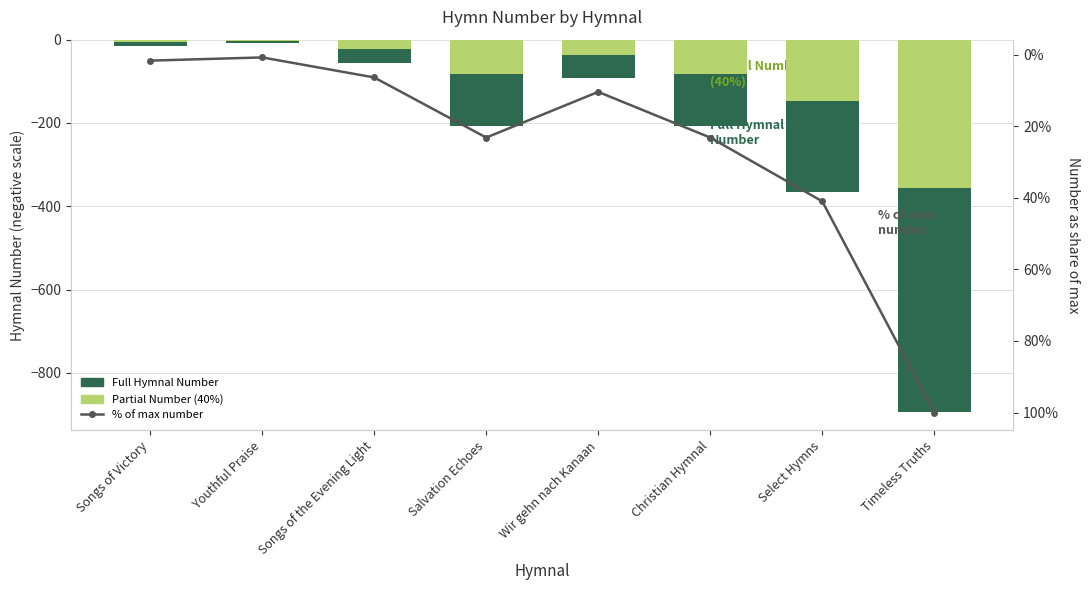

How many values in the Full Hymnal Number series are below -93?

4